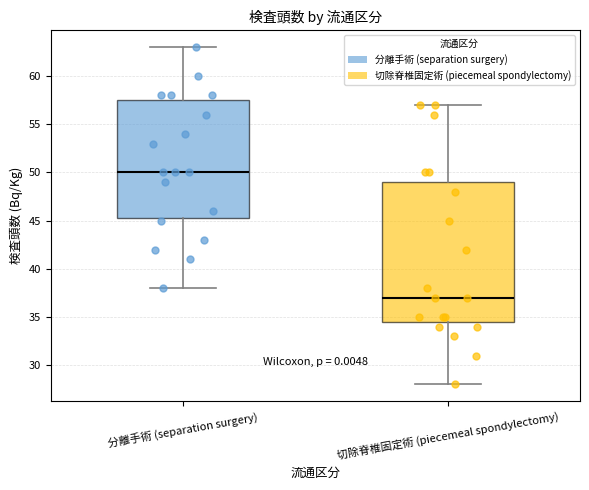

Reading left to right, transcribe this box plot: for each box, give where its median line is, the range the box spans, and where its two whiskers end, as read against the y-axis. The values are not printed on the chart, so give them approximately, as read against the axis.

分離手術 (separation surgery): median 50.0, box 45.5 to 57.5, whiskers 38.0 to 63.0
切除脊椎固定術 (piecemeal spondylectomy): median 37.0, box 34.5 to 49.0, whiskers 28.0 to 57.0